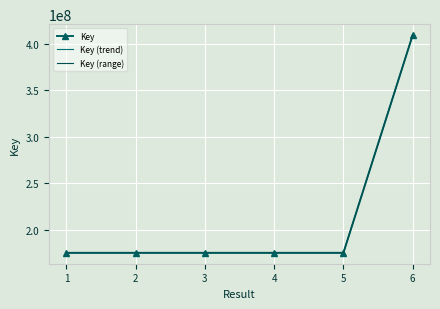

List the series in order of their overall mean, lowest first.

Key (trend), Key, Key (range)